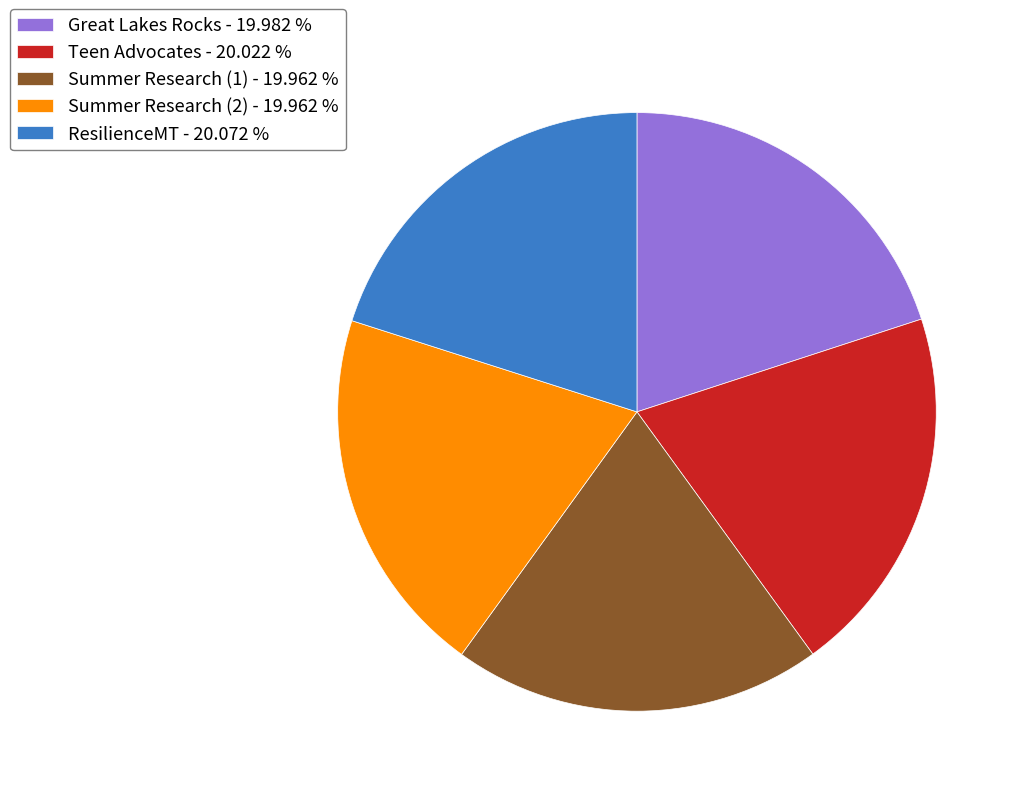

Does Summer Research (2) - 19.962 % represent more than half of the total?

No